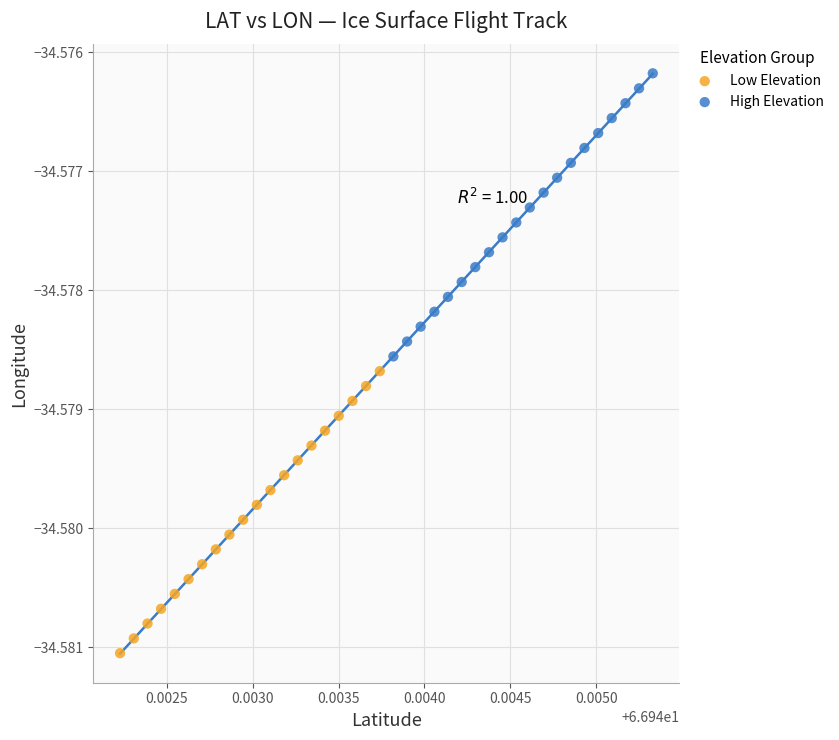

Which series reaches the minimum Y coordinate?

Low Elevation